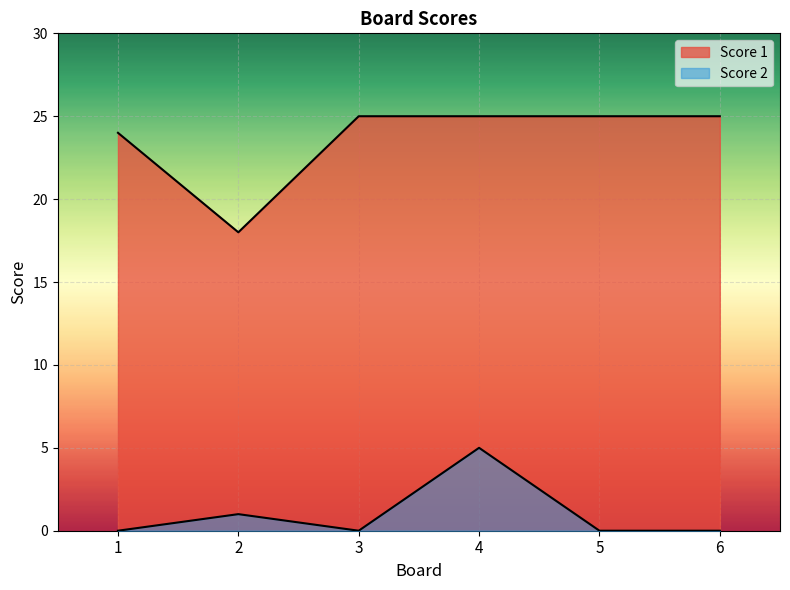

Which series has the largest total across all categories?

Score 1